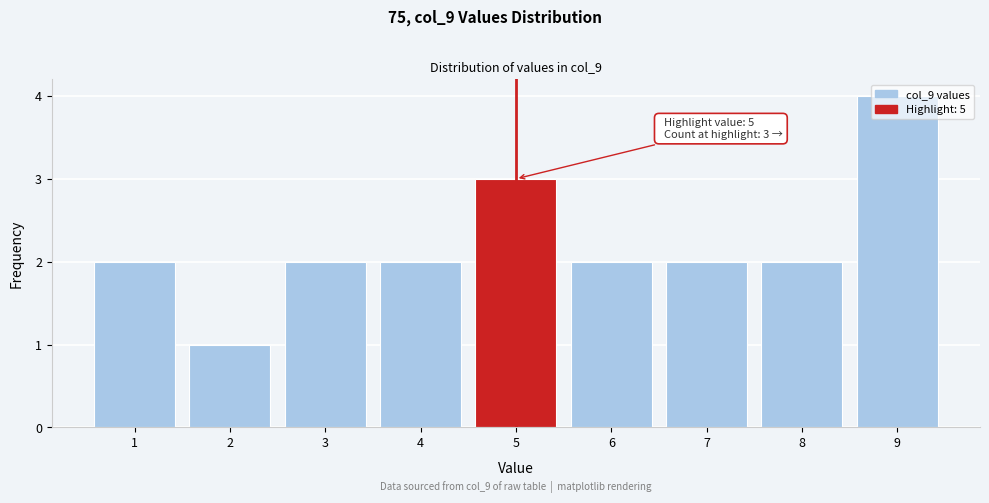

Over which range of the x-axis is the bar tallest?

8.5 to 9.5